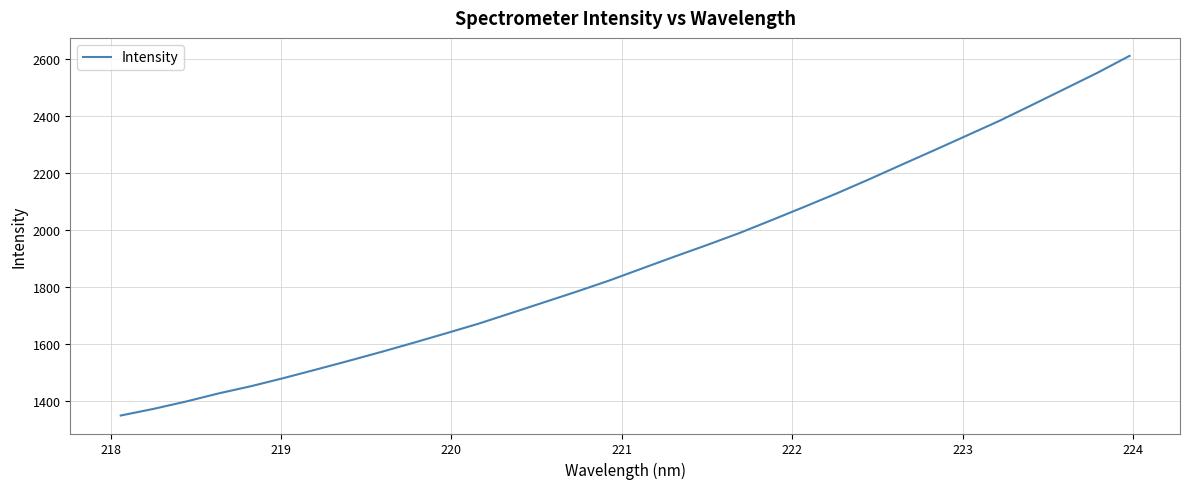

What is the smallest value displayed?

1349.3